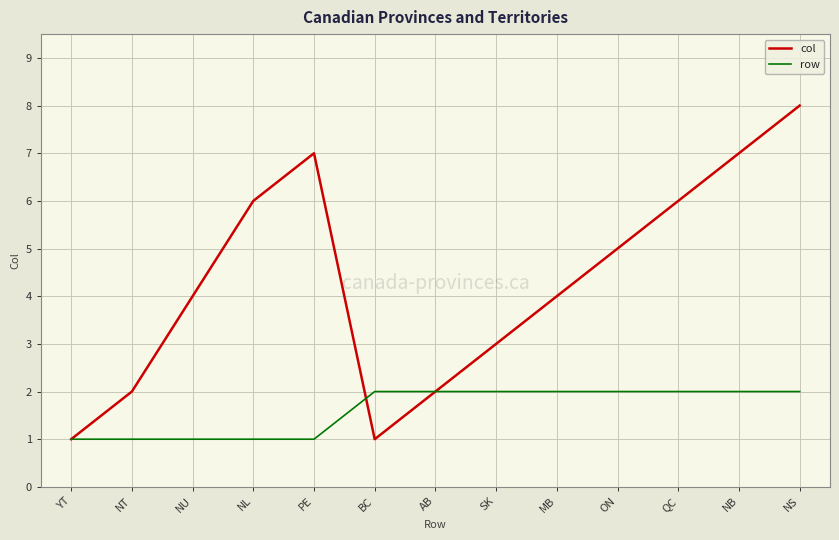

How many interior local peaks does the col series have?

1